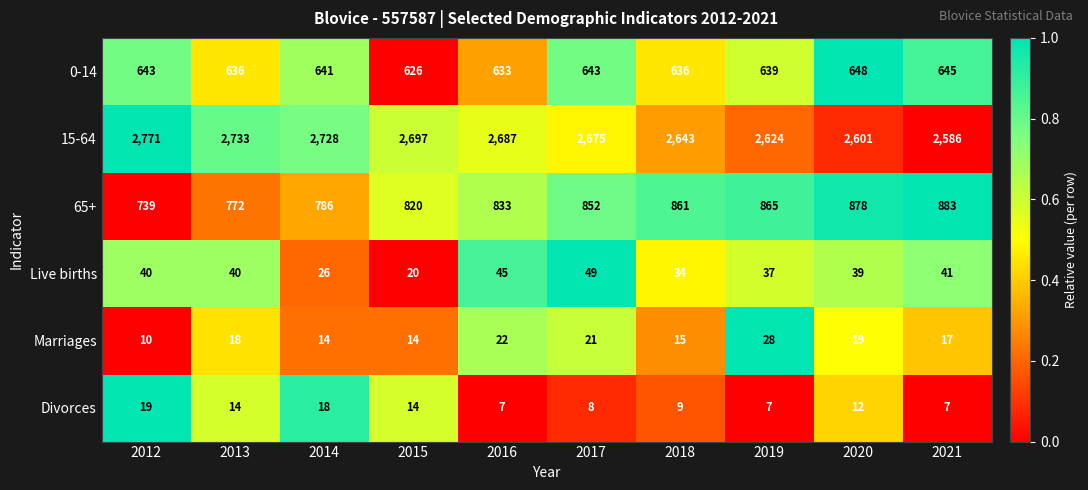

The Marriages series shows 50 at 2019. True or false?

False